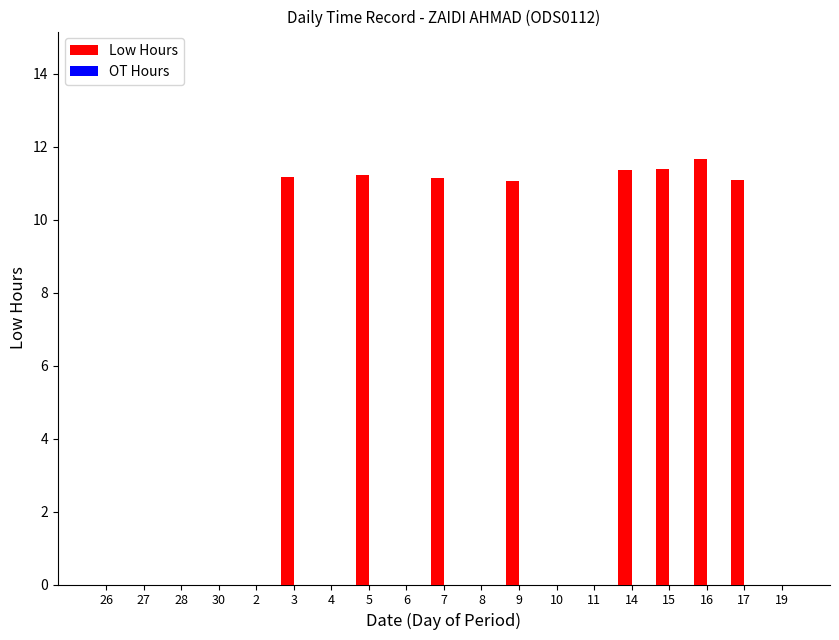

The value at 19 is -4.7. True or false?

False